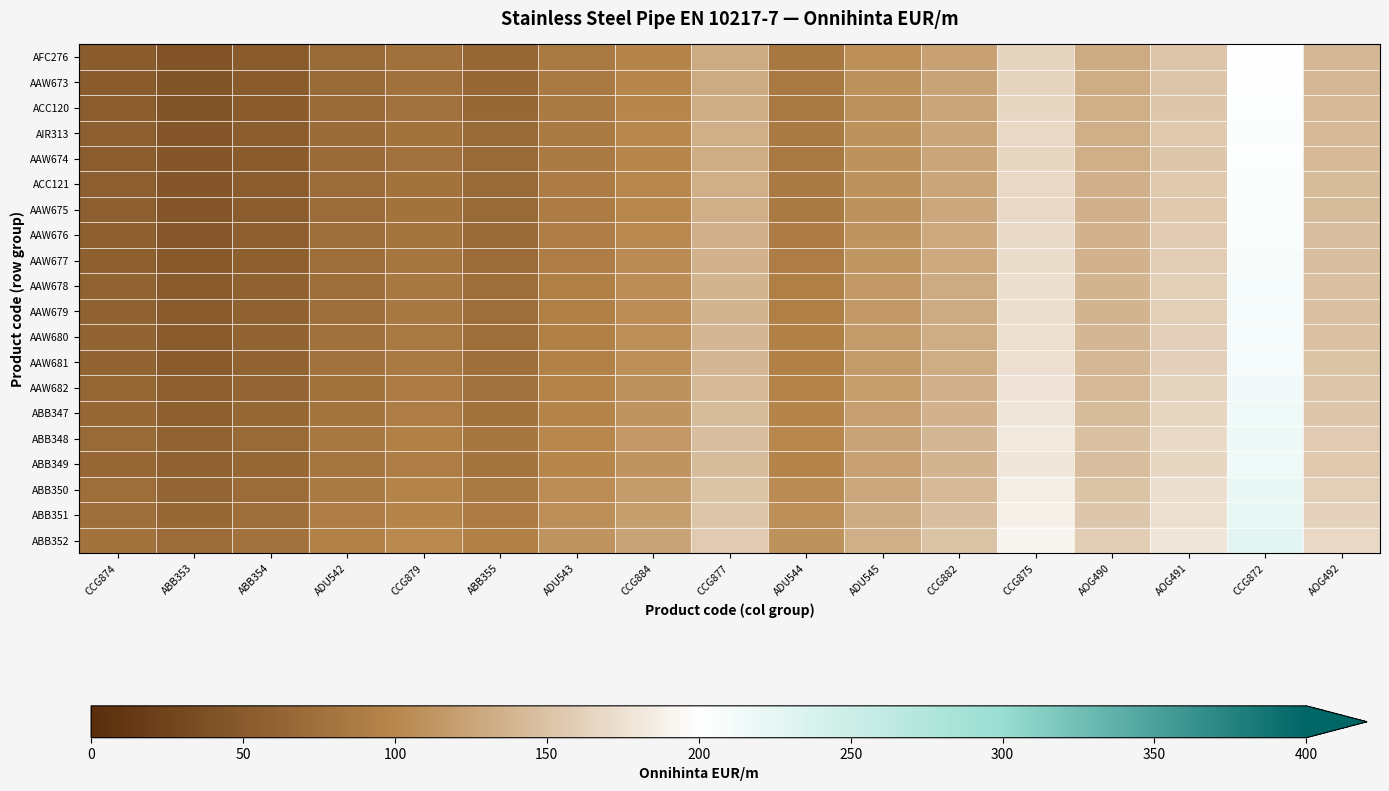

Reading left to right, list all the values displayed in this chart.

AFC276: CCG874=52.0	ABB353=43.3	ABB354=50.8	ADU542=67.2	CCG879=75.7	ABB355=65.2	ADU543=84.7	CCG884=97.7	CCG877=130.2	ADU544=83.7	ADU545=107.2	CCG882=123.2	CCG875=164.7	AOG490=131.2	AOG491=152.2	CCG872=200.7	AOG492=140.7
AAW673: CCG874=52.8	ABB353=44.1	ABB354=51.6	ADU542=68.0	CCG879=76.5	ABB355=66.0	ADU543=85.5	CCG884=98.5	CCG877=131.0	ADU544=84.5	ADU545=108.0	CCG882=124.0	CCG875=165.5	AOG490=132.0	AOG491=153.0	CCG872=201.5	AOG492=141.5
ACC120: CCG874=53.9	ABB353=45.1	ABB354=52.6	ADU542=69.0	CCG879=77.5	ABB355=67.0	ADU543=86.5	CCG884=99.5	CCG877=132.0	ADU544=85.5	ADU545=109.0	CCG882=125.0	CCG875=166.5	AOG490=133.0	AOG491=154.0	CCG872=202.5	AOG492=142.5
AIR313: CCG874=54.8	ABB353=46.1	ABB354=53.6	ADU542=70.0	CCG879=78.5	ABB355=68.0	ADU543=87.5	CCG884=100.5	CCG877=132.9	ADU544=86.5	ADU545=110.0	CCG882=126.0	CCG875=167.4	AOG490=133.9	AOG491=154.9	CCG872=203.4	AOG492=143.4
AAW674: CCG874=54.2	ABB353=45.5	ABB354=53.0	ADU542=69.4	CCG879=77.9	ABB355=67.4	ADU543=86.9	CCG884=99.9	CCG877=132.4	ADU544=85.9	ADU545=109.4	CCG882=125.4	CCG875=166.9	AOG490=133.4	AOG491=154.4	CCG872=202.9	AOG492=142.9
ACC121: CCG874=55.2	ABB353=46.5	ABB354=54.0	ADU542=70.4	CCG879=78.9	ABB355=68.4	ADU543=87.9	CCG884=100.9	CCG877=133.4	ADU544=86.9	ADU545=110.4	CCG882=126.4	CCG875=167.9	AOG490=134.4	AOG491=155.4	CCG872=203.9	AOG492=143.9
AAW675: CCG874=55.6	ABB353=46.8	ABB354=54.4	ADU542=70.7	CCG879=79.2	ABB355=68.7	ADU543=88.2	CCG884=101.2	CCG877=133.7	ADU544=87.2	ADU545=110.7	CCG882=126.7	CCG875=168.2	AOG490=134.7	AOG491=155.7	CCG872=204.2	AOG492=144.2
AAW676: CCG874=57.0	ABB353=48.3	ABB354=55.8	ADU542=72.2	CCG879=80.7	ABB355=70.2	ADU543=89.7	CCG884=102.7	CCG877=135.2	ADU544=88.7	ADU545=112.2	CCG882=128.2	CCG875=169.7	AOG490=136.2	AOG491=157.2	CCG872=205.7	AOG492=145.7
AAW677: CCG874=57.8	ABB353=49.0	ABB354=56.6	ADU542=73.0	CCG879=81.5	ABB355=71.0	ADU543=90.5	CCG884=103.5	CCG877=135.9	ADU544=89.5	ADU545=113.0	CCG882=128.9	CCG875=170.4	AOG490=136.9	AOG491=157.9	CCG872=206.4	AOG492=146.4
AAW678: CCG874=59.5	ABB353=50.8	ABB354=58.3	ADU542=74.7	CCG879=83.2	ABB355=72.7	ADU543=92.2	CCG884=105.2	CCG877=137.7	ADU544=91.2	ADU545=114.7	CCG882=130.7	CCG875=172.2	AOG490=138.7	AOG491=159.7	CCG872=208.2	AOG492=148.2
AAW679: CCG874=59.4	ABB353=50.6	ABB354=58.1	ADU542=74.5	CCG879=83.0	ABB355=72.5	ADU543=92.0	CCG884=105.0	CCG877=137.5	ADU544=91.0	ADU545=114.5	CCG882=130.5	CCG875=172.0	AOG490=138.5	AOG491=159.5	CCG872=208.0	AOG492=148.0
AAW680: CCG874=61.0	ABB353=52.2	ABB354=59.8	ADU542=76.2	CCG879=84.7	ABB355=74.2	ADU543=93.7	CCG884=106.7	CCG877=139.2	ADU544=92.7	ADU545=116.2	CCG882=132.2	CCG875=173.7	AOG490=140.2	AOG491=161.2	CCG872=209.7	AOG492=149.7
AAW681: CCG874=61.7	ABB353=52.9	ABB354=60.5	ADU542=76.8	CCG879=85.3	ABB355=74.8	ADU543=94.3	CCG884=107.3	CCG877=139.8	ADU544=93.3	ADU545=116.8	CCG882=132.8	CCG875=174.3	AOG490=140.8	AOG491=161.8	CCG872=210.3	AOG492=150.3
AAW682: CCG874=64.3	ABB353=55.5	ABB354=63.1	ADU542=79.5	CCG879=88.0	ABB355=77.5	ADU543=97.0	CCG884=110.0	CCG877=142.4	ADU544=96.0	ADU545=119.5	CCG882=135.4	CCG875=176.9	AOG490=143.4	AOG491=164.4	CCG872=212.9	AOG492=152.9
ABB347: CCG874=65.7	ABB353=57.0	ABB354=64.5	ADU542=80.8	CCG879=89.3	ABB355=78.8	ADU543=98.3	CCG884=111.3	CCG877=143.8	ADU544=97.3	ADU545=120.8	CCG882=136.8	CCG875=178.3	AOG490=144.8	AOG491=165.8	CCG872=214.3	AOG492=154.3
ABB348: CCG874=68.6	ABB353=59.9	ABB354=67.4	ADU542=83.8	CCG879=92.2	ABB355=81.8	ADU543=101.2	CCG884=114.2	CCG877=146.8	ADU544=100.2	ADU545=123.8	CCG882=139.8	CCG875=181.2	AOG490=147.8	AOG491=168.8	CCG872=217.2	AOG492=157.2
ABB349: CCG874=66.8	ABB353=58.0	ABB354=65.5	ADU542=81.9	CCG879=90.4	ABB355=79.9	ADU543=99.4	CCG884=112.4	CCG877=144.9	ADU544=98.4	ADU545=121.9	CCG882=137.9	CCG875=179.4	AOG490=145.9	AOG491=166.9	CCG872=215.4	AOG492=155.4
ABB350: CCG874=72.2	ABB353=63.5	ABB354=71.0	ADU542=87.3	CCG879=95.8	ABB355=85.3	ADU543=104.8	CCG884=117.8	CCG877=150.3	ADU544=103.8	ADU545=127.3	CCG882=143.3	CCG875=184.8	AOG490=151.3	AOG491=172.3	CCG872=220.8	AOG492=160.8
ABB351: CCG874=74.7	ABB353=65.9	ABB354=73.5	ADU542=89.8	CCG879=98.3	ABB355=87.8	ADU543=107.3	CCG884=120.3	CCG877=152.8	ADU544=106.3	ADU545=129.8	CCG882=145.8	CCG875=187.3	AOG490=153.8	AOG491=174.8	CCG872=223.3	AOG492=163.3
ABB352: CCG874=79.2	ABB353=70.4	ABB354=78.0	ADU542=94.3	CCG879=102.8	ABB355=92.3	ADU543=111.8	CCG884=124.8	CCG877=157.3	ADU544=110.8	ADU545=134.3	CCG882=150.3	CCG875=191.8	AOG490=158.3	AOG491=179.3	CCG872=227.8	AOG492=167.8